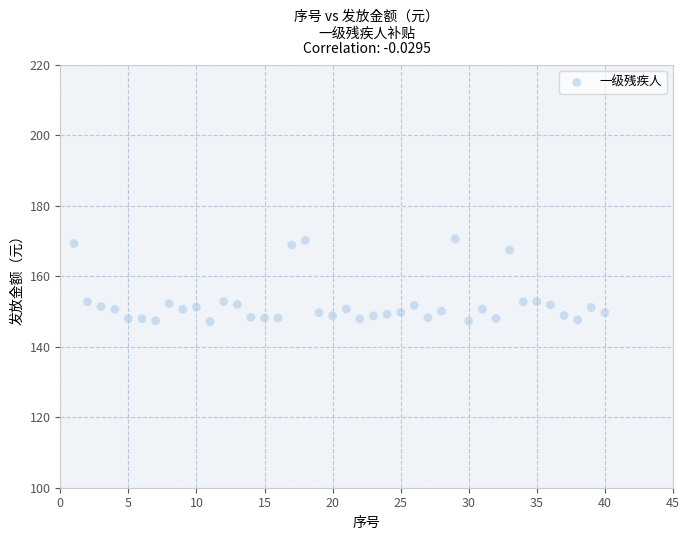

What is the range of Y values (max minus min)?

23.4